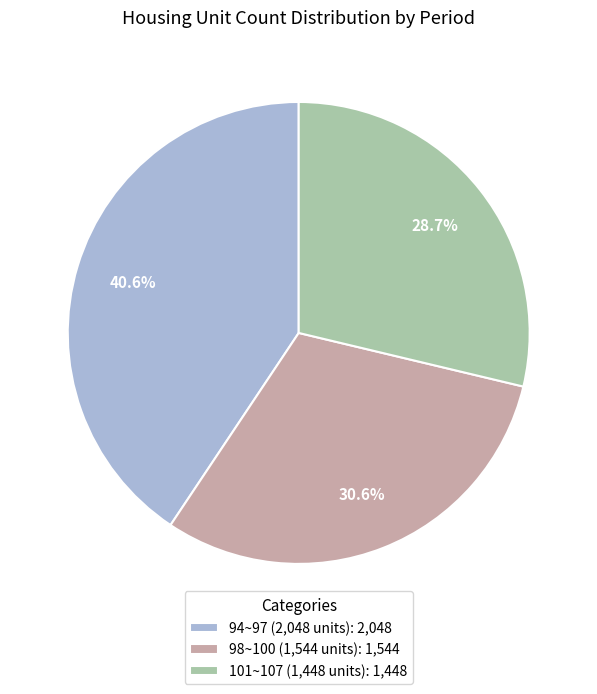

How many segments does this pie chart have?

3